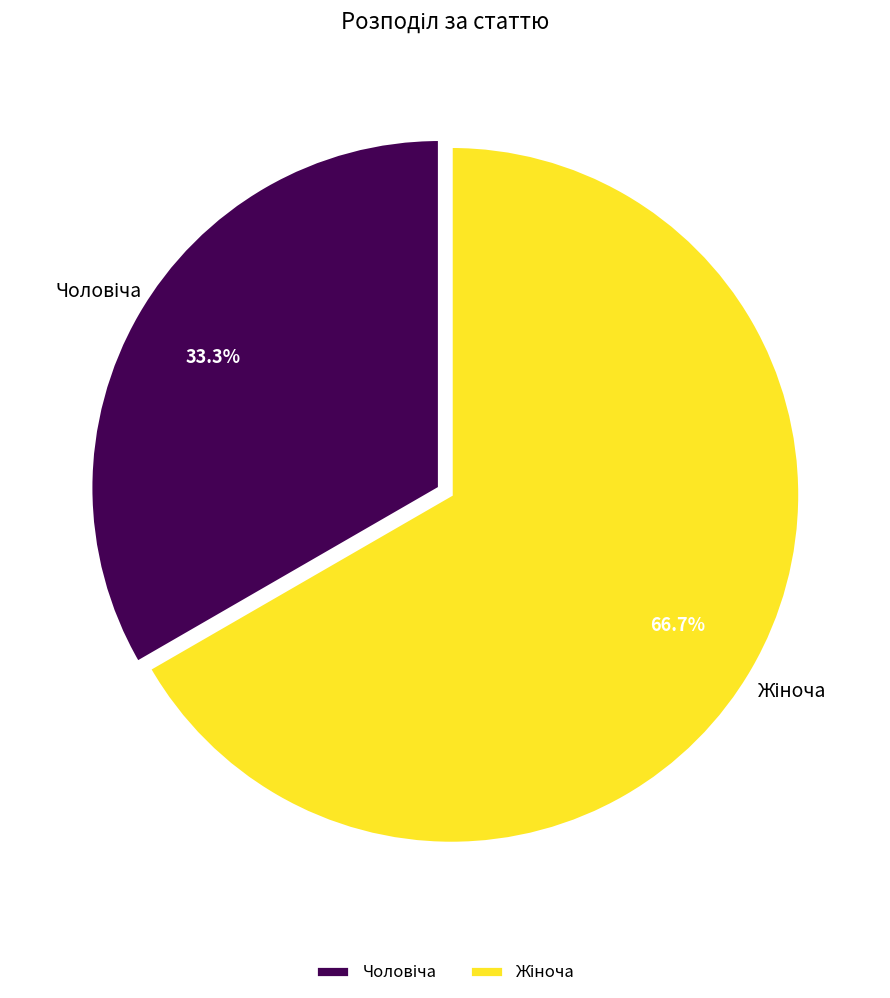

Count the number of slices in the pie.

2